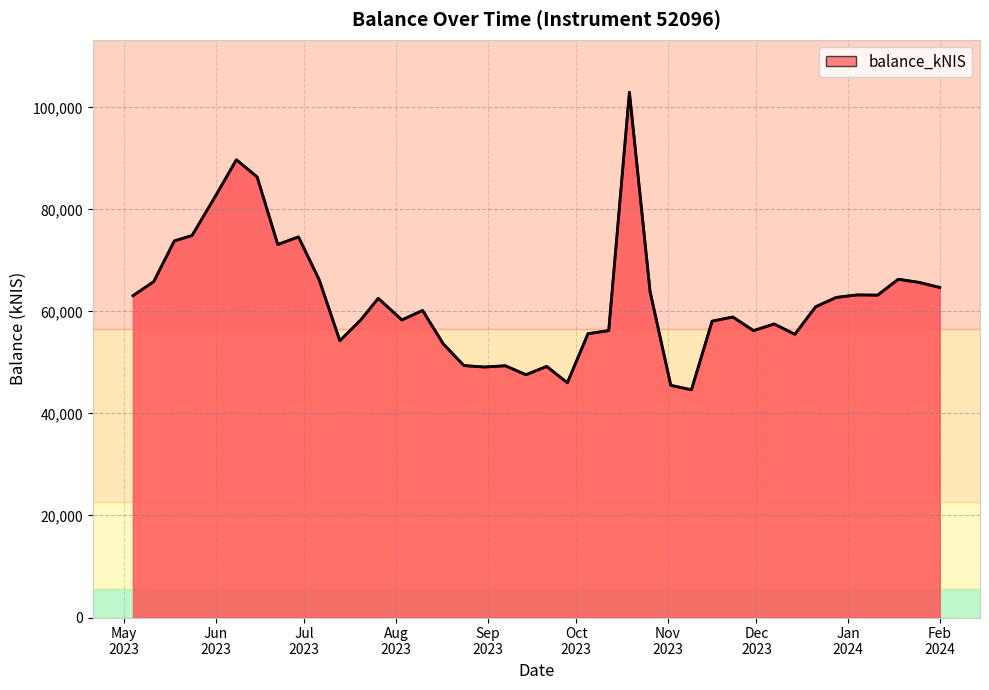

What is the maximum value shown in the chart?

102959.5